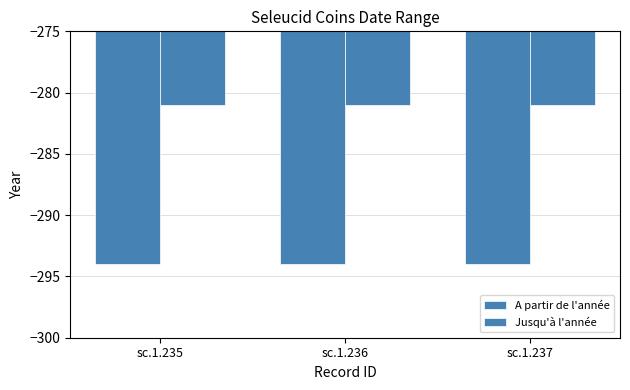

Count the number of data series in this chart.

2